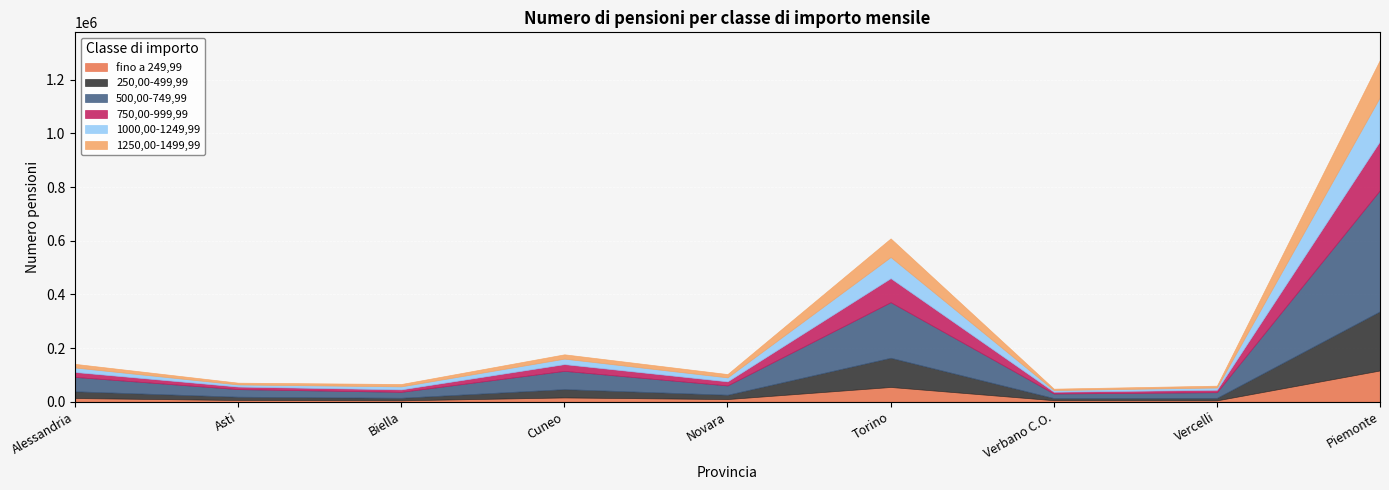

Does the chart display data point markers on the line(s)?

No